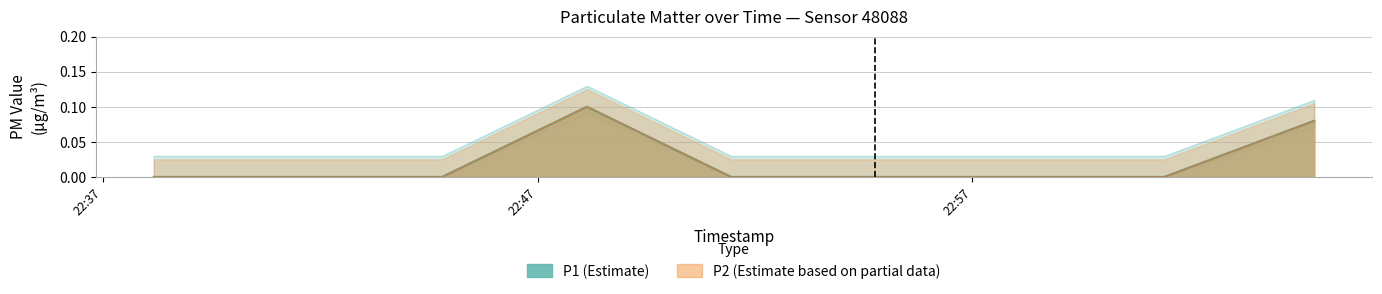

True or false: P2 and P1 cross at least once.

False